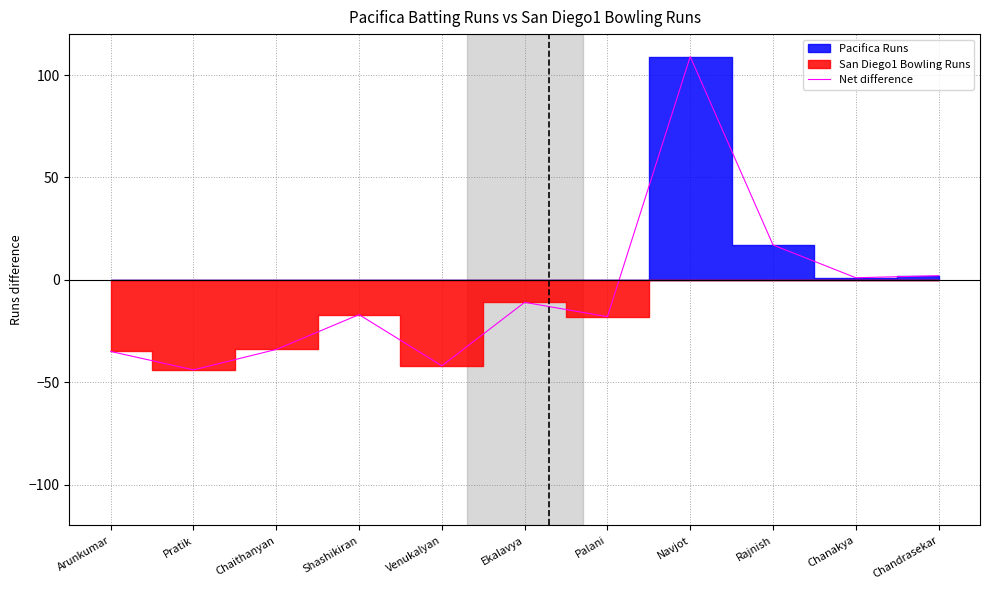

Which category has the highest value across all series?

Navjot